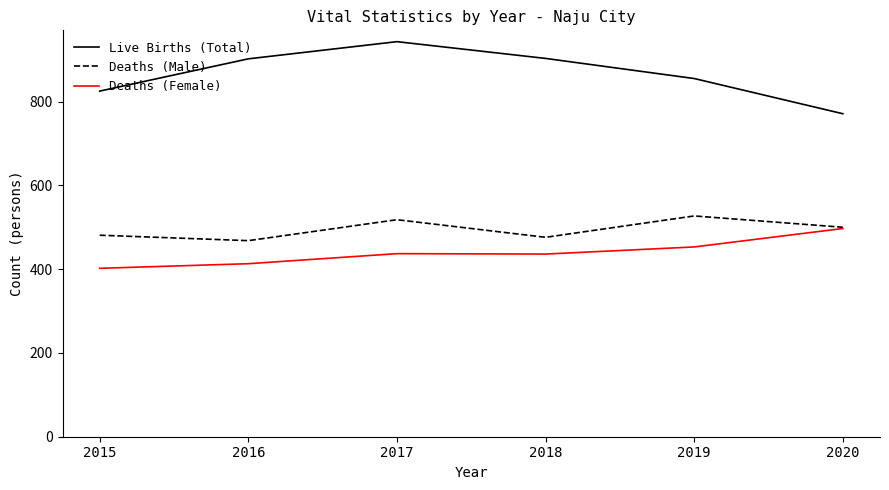

True or false: Deaths (Female) and Live Births (Total) cross at least once.

False